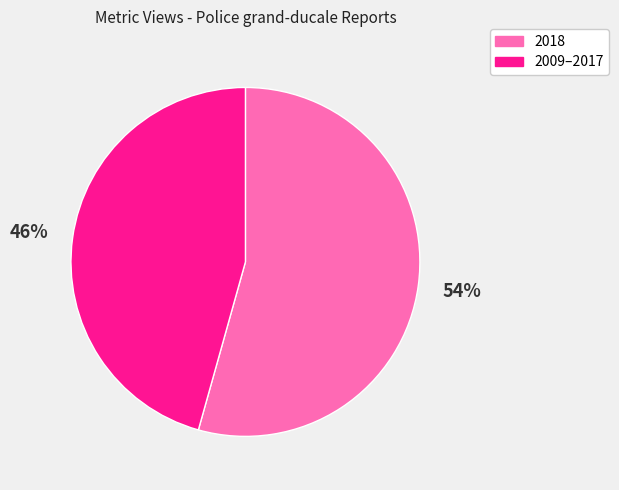

To the nearest percent, what is the average slice percentage?

50%